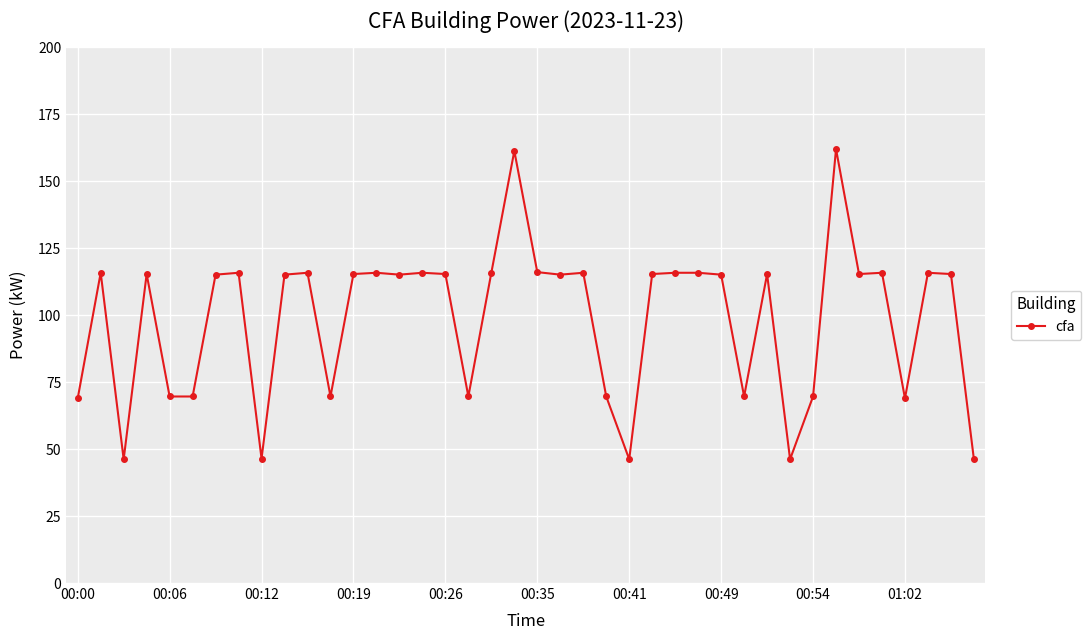

True or false: the data has more than 0 interior local peaks.

True